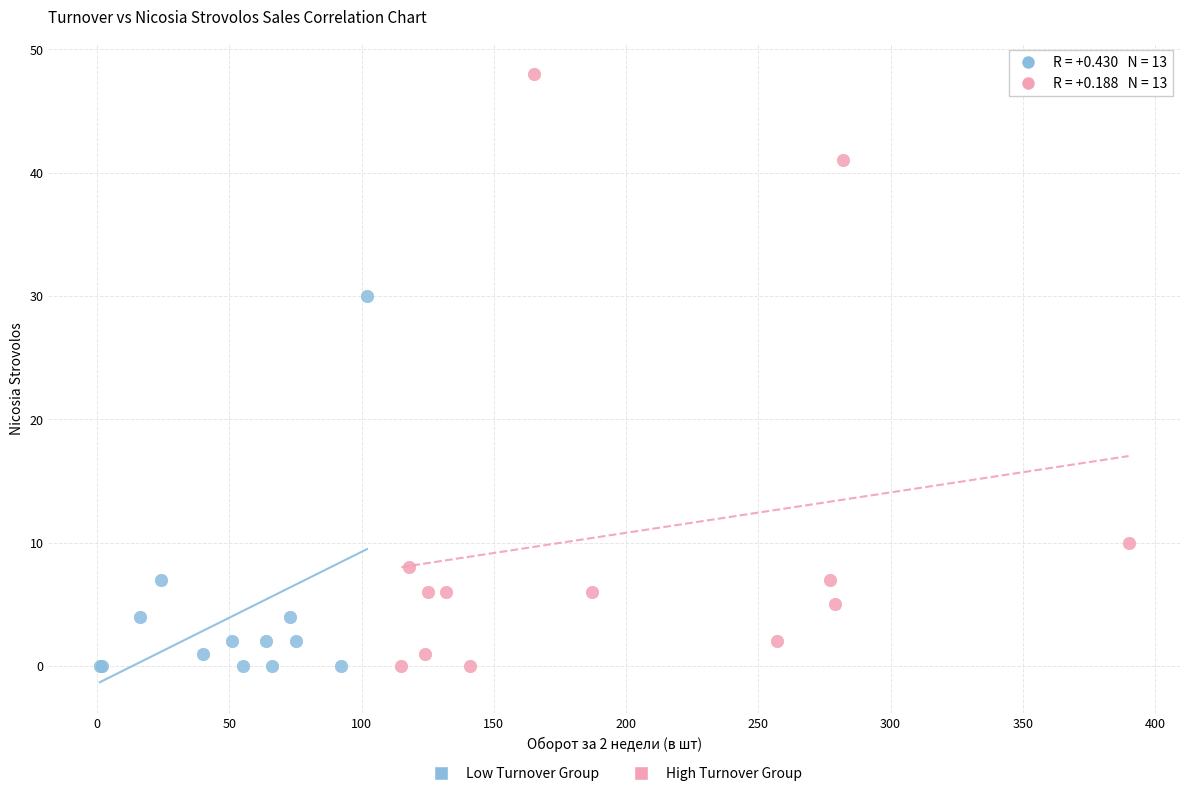

Which series has the widest spread of Y values?

High Turnover Group